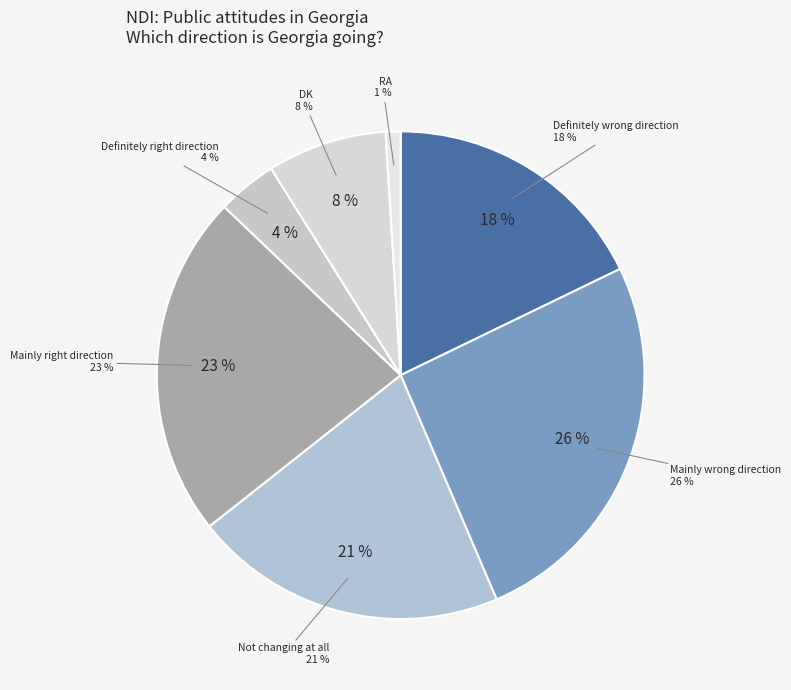

How many slices are in this pie chart?

7